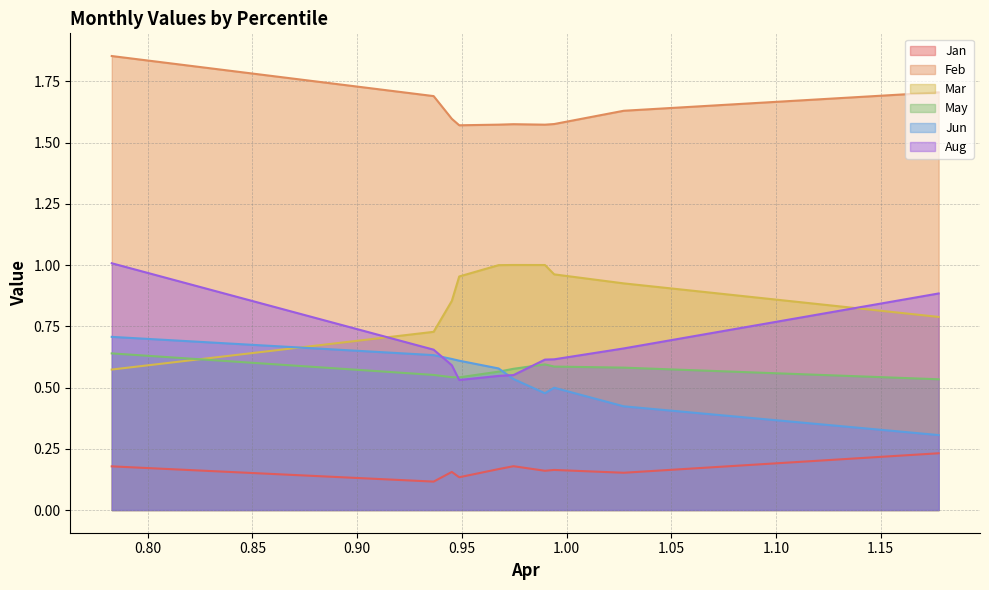

What is the difference between the second highest and second lowest values in the Aug series?

0.3